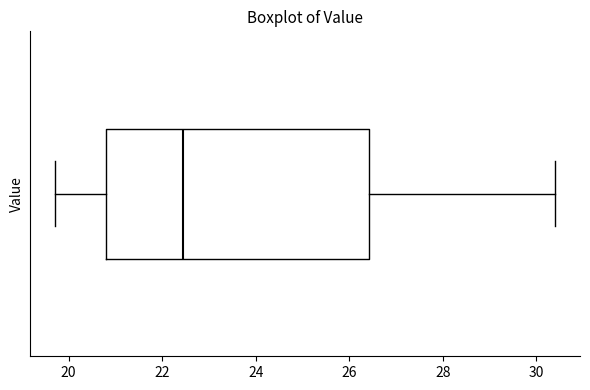

Where is the left edge of the box on the x-axis? The values are not printed on the chart, so give them approximately, as read against the axis.

20.8